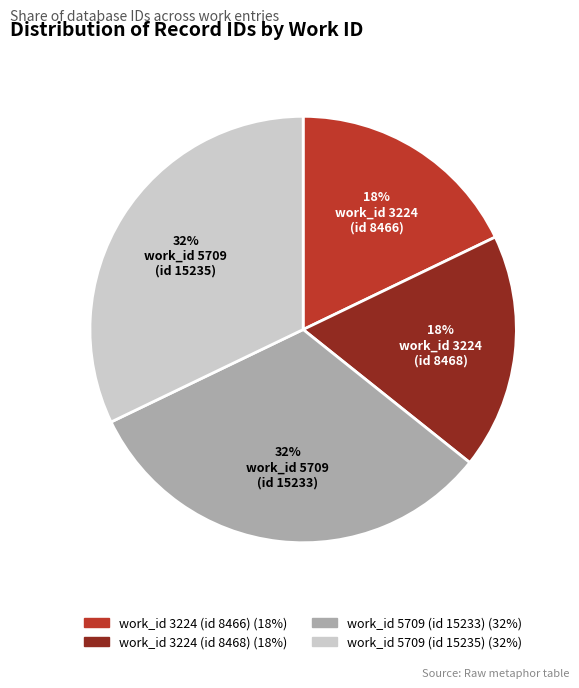

Does any single category account for the majority?

No